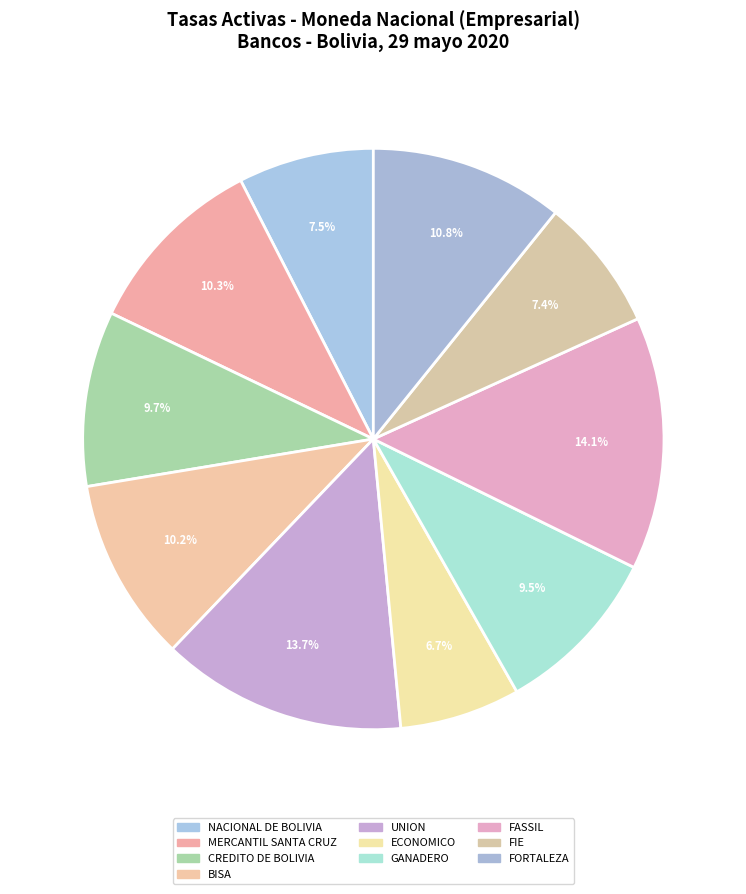

How many segments does this pie chart have?

10